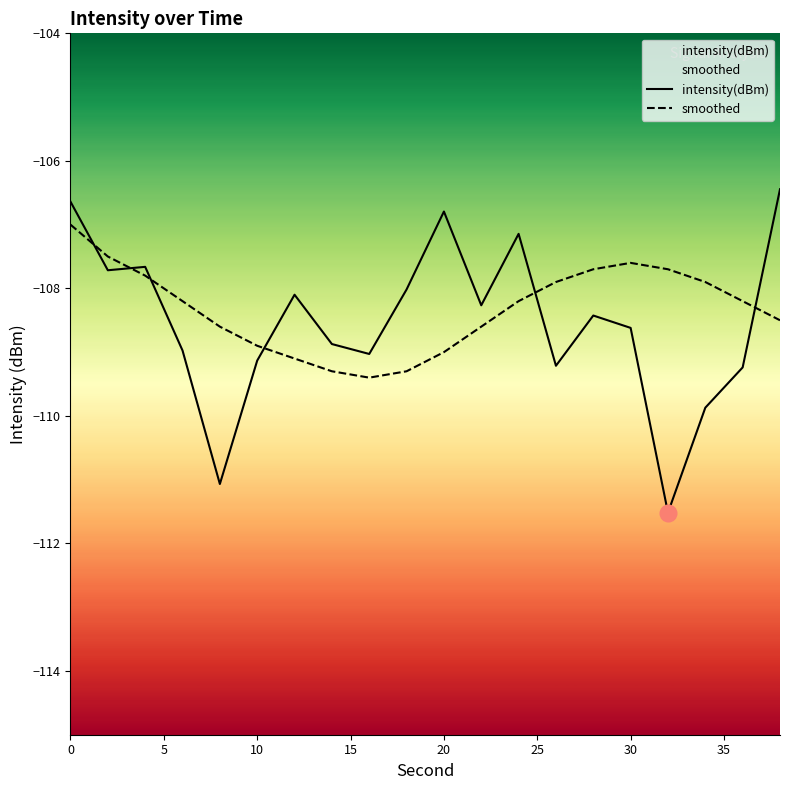

What is the spread (max minus min) of values at 30?

1.0